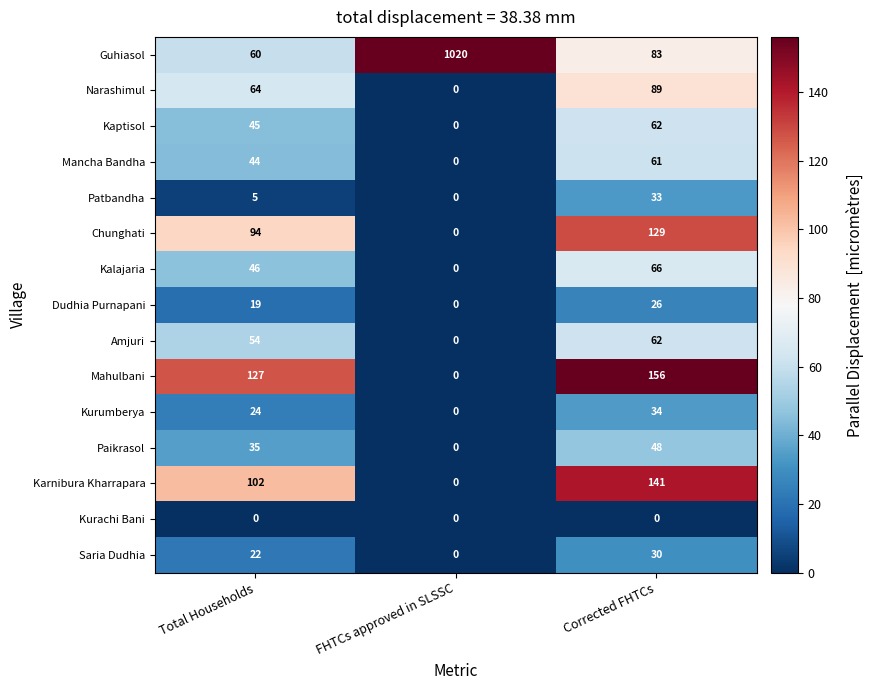

Rank the categories by Saria Dudhia value from lowest to highest.

FHTCs approved in SLSSC, Total Households, Corrected FHTCs